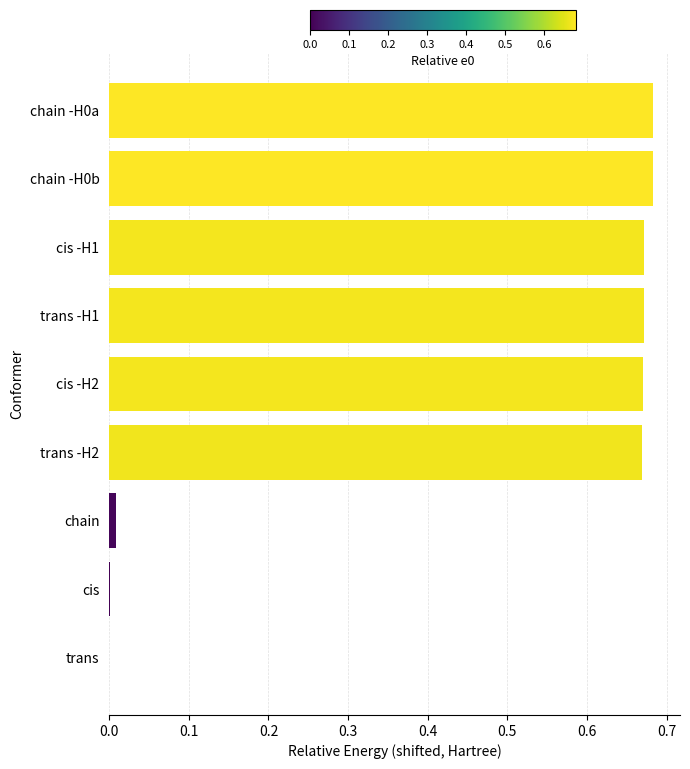

Is it true that the value at chain -H0a is 0.2?

False